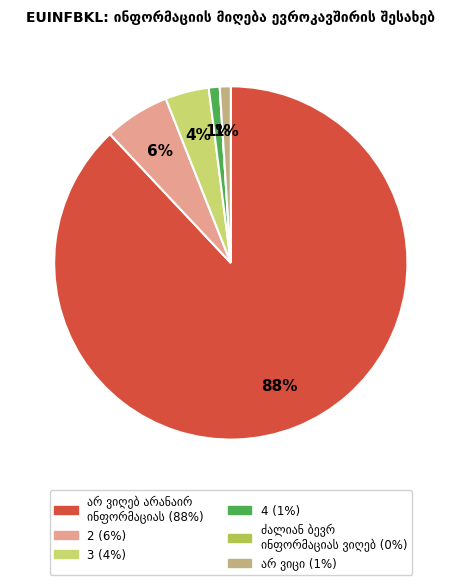

Is there a majority slice in this chart?

Yes